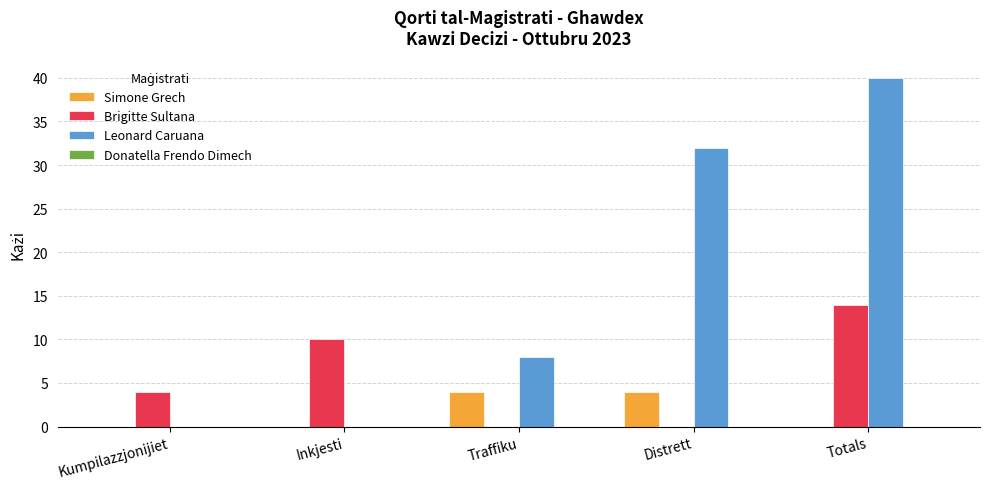

How many groups of bars are there?

5